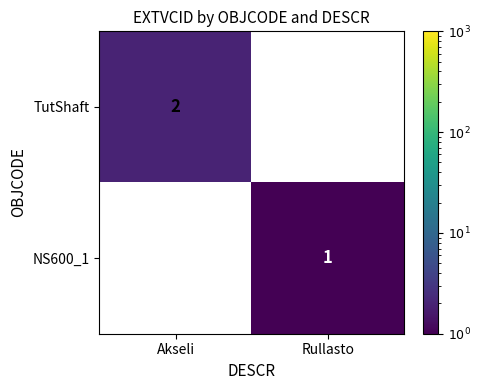

Which series has the largest total across all categories?

TutShaft